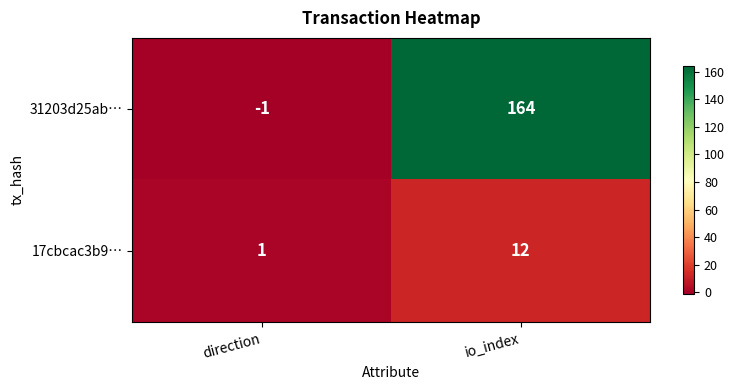

Which series has the largest range (max minus min)?

31203d25ab…